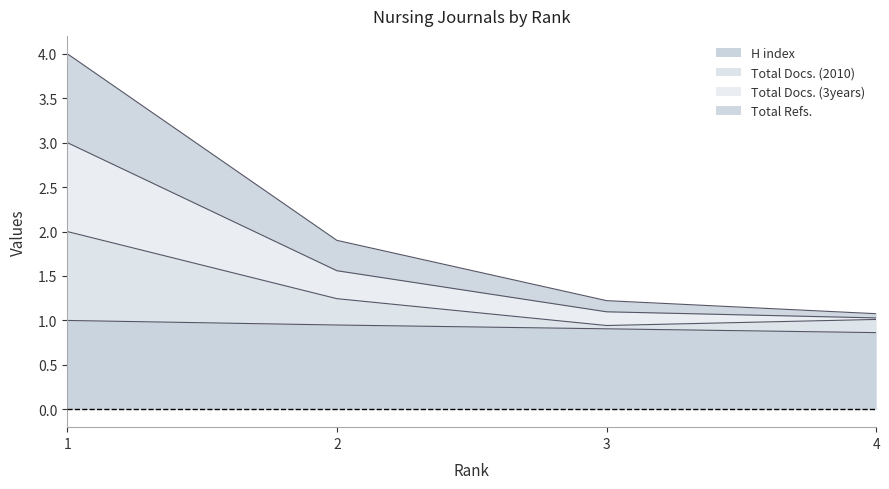

What is the difference between the highest and lowest values at 1?

3.0